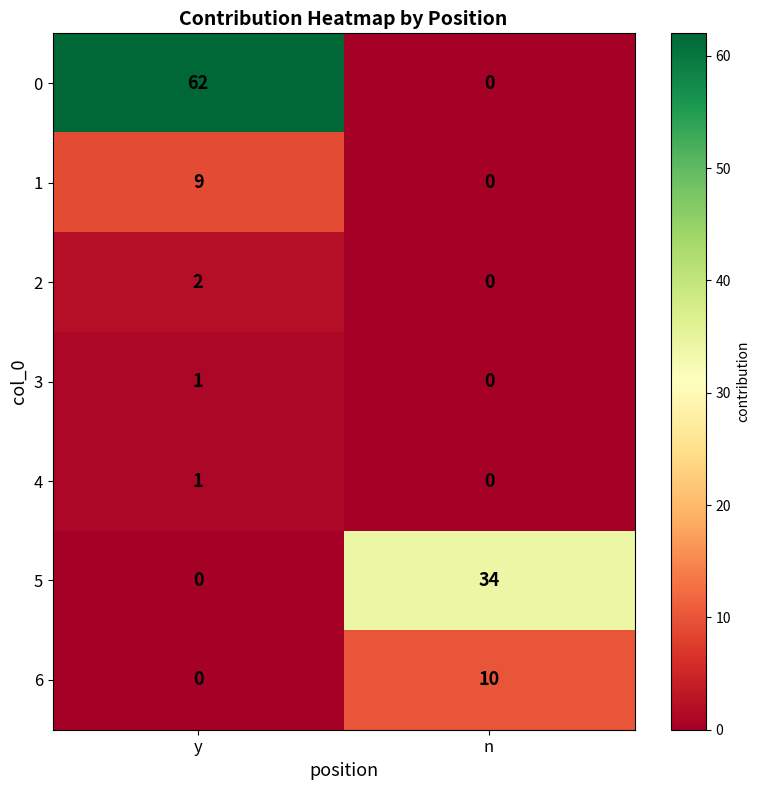

At which label does 4 reach its minimum?

n